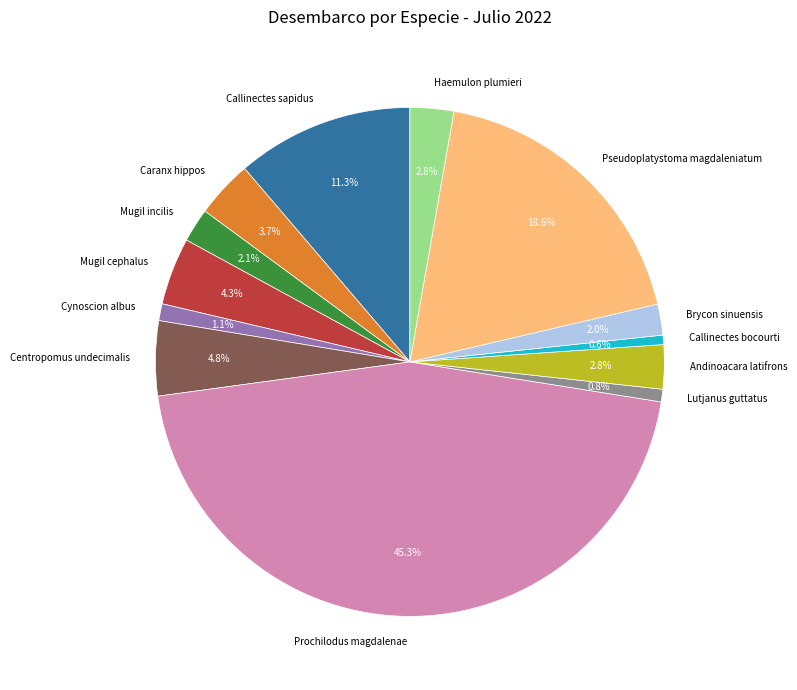

Is there any slice that represents more than half of the pie?

No